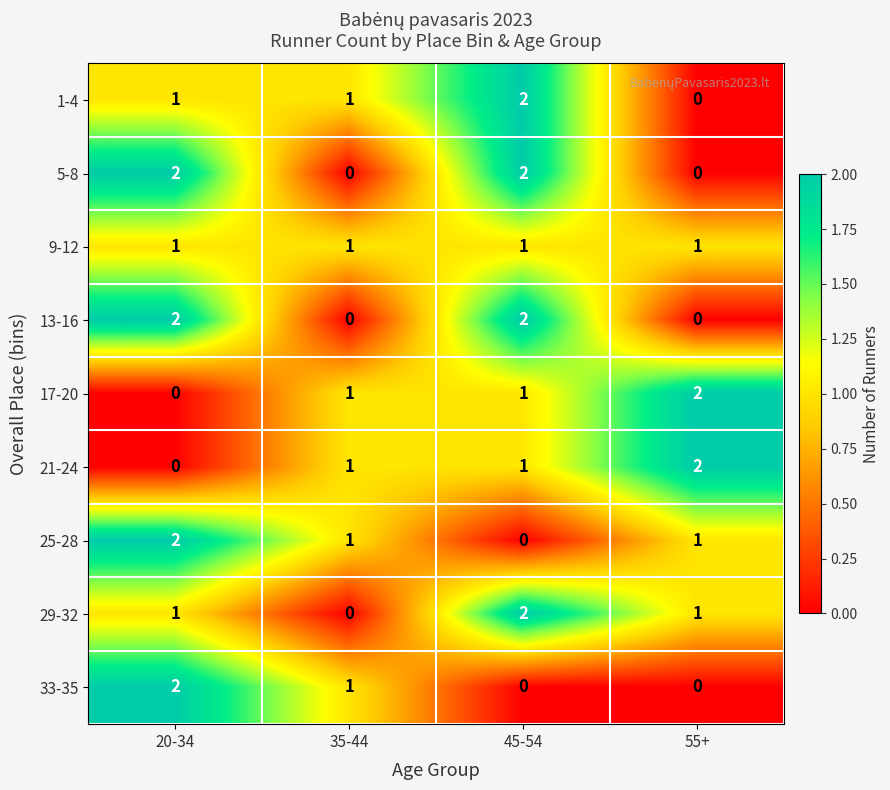

Is the value of 17-20 at 20-34 greater than the value of 25-28 at 35-44?

No